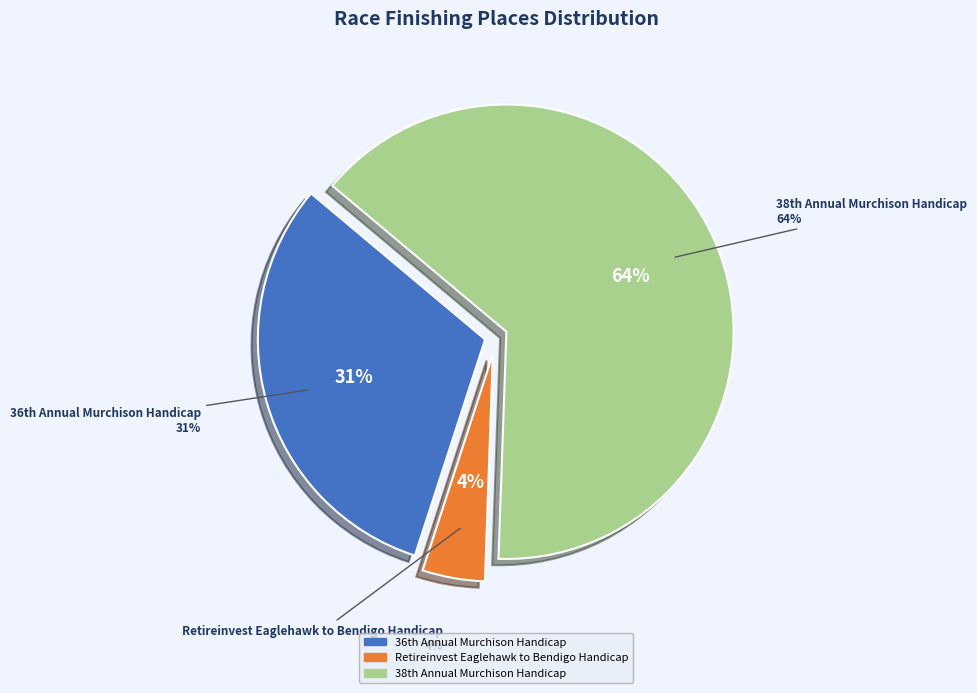

Which slice is the largest?

38th Annual Murchison Handicap